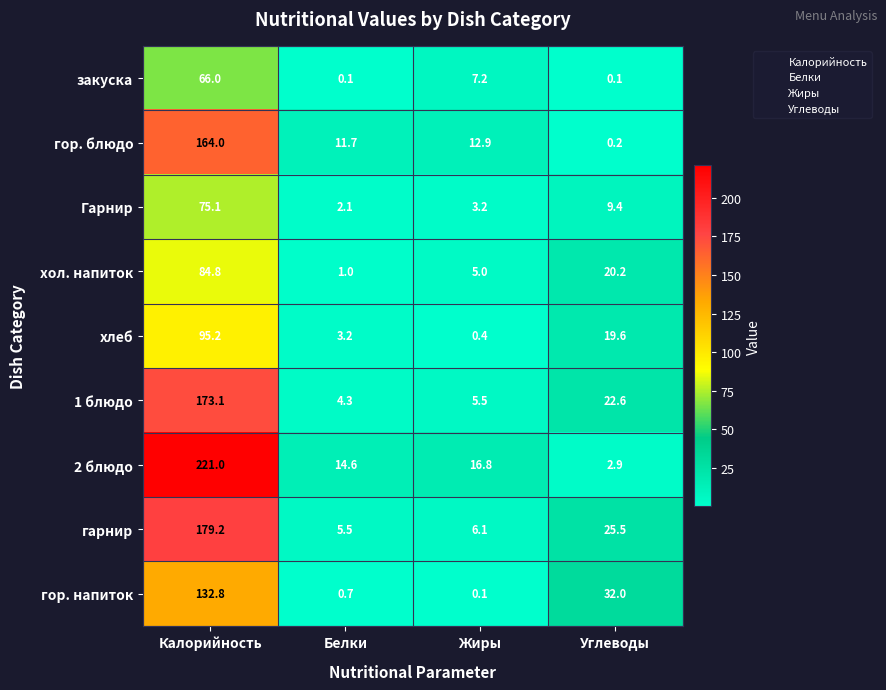

True or false: закуска has a value of 0.1 at Белки.

True